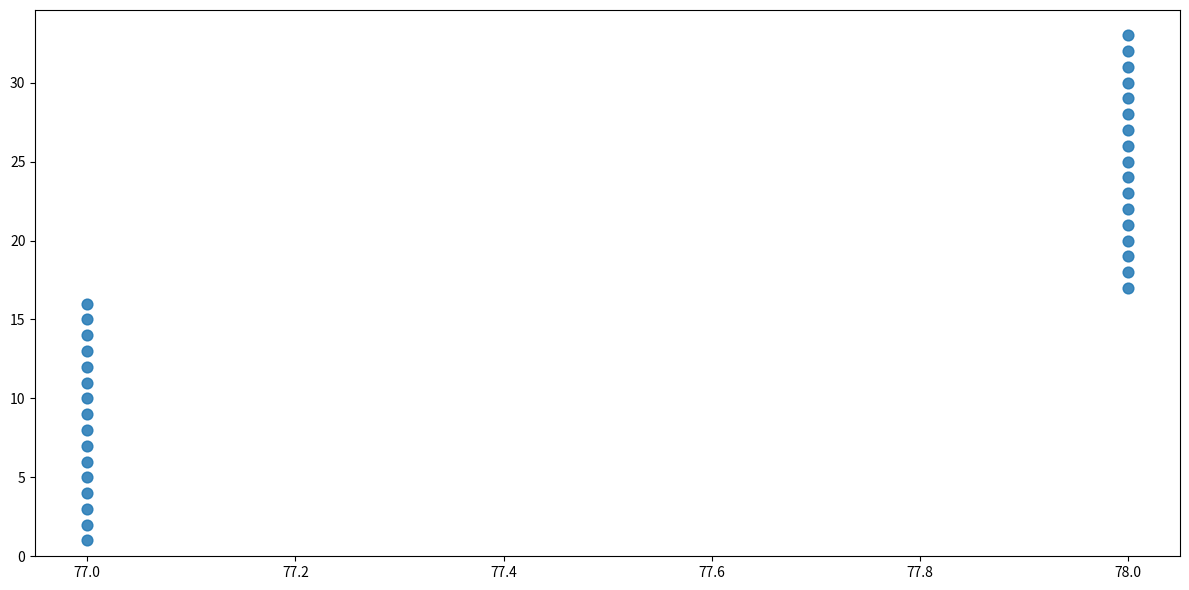

What is the range of Y values (max minus min)?

32